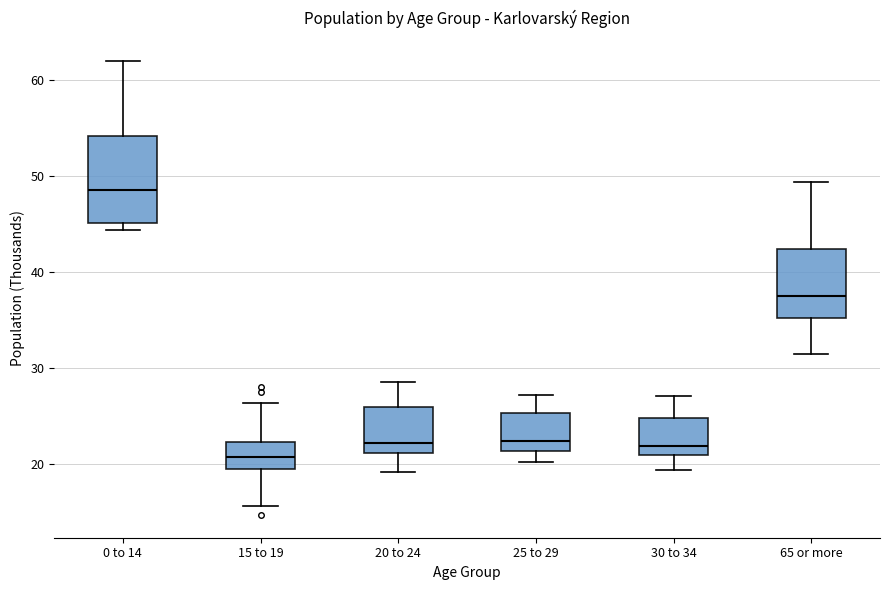

Which box is the tallest, from its lower edge to its upper edge?

0 to 14